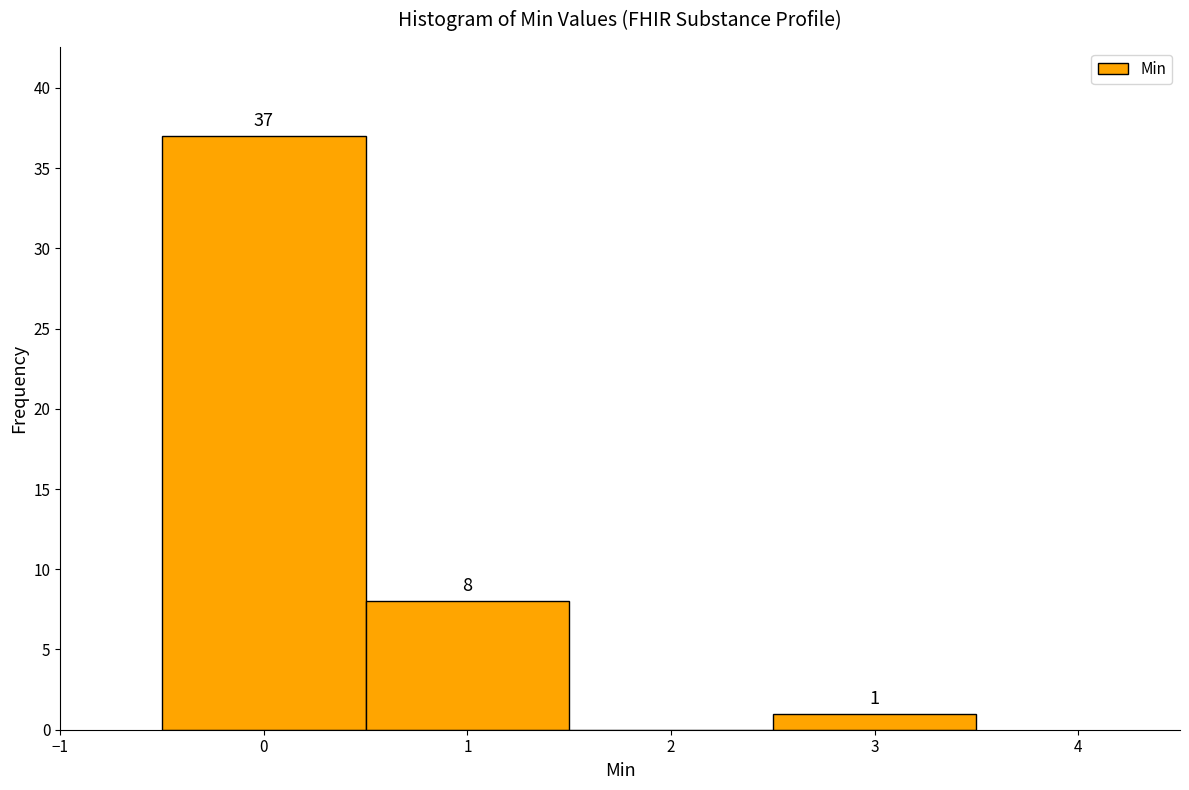

Which range on the x-axis has the tallest bar?

-0.5 to 0.5